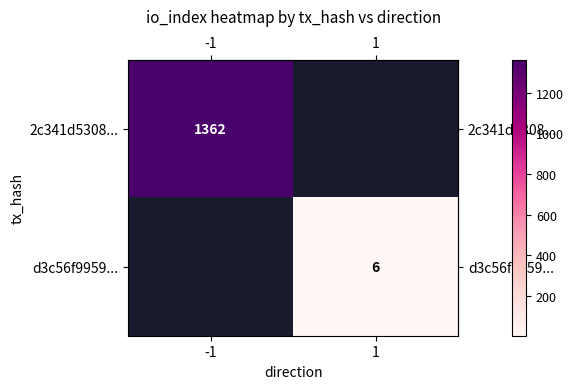

At which category does the chart reach its minimum across all series?

1